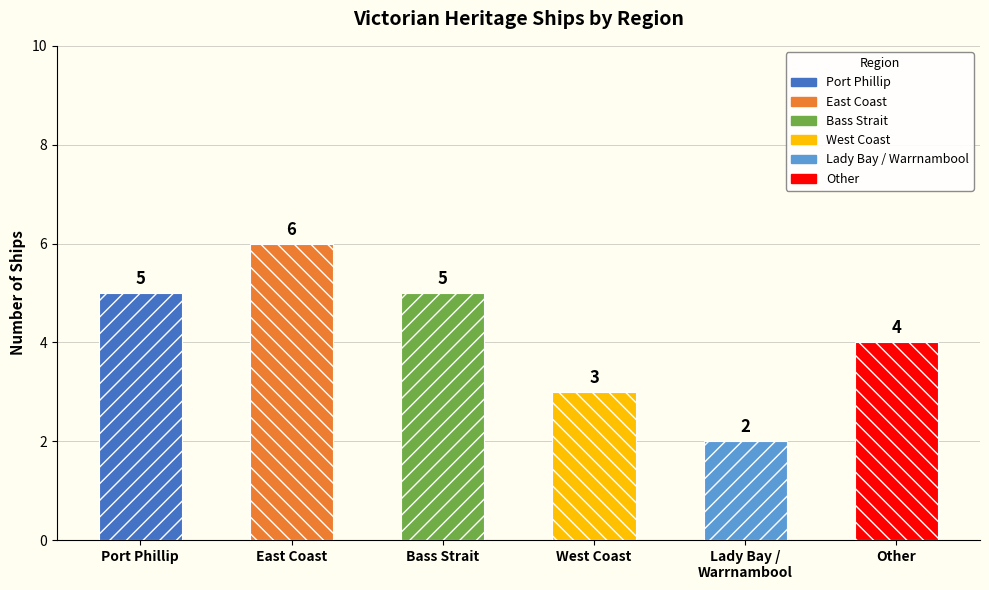

How many data points are above 5?

1